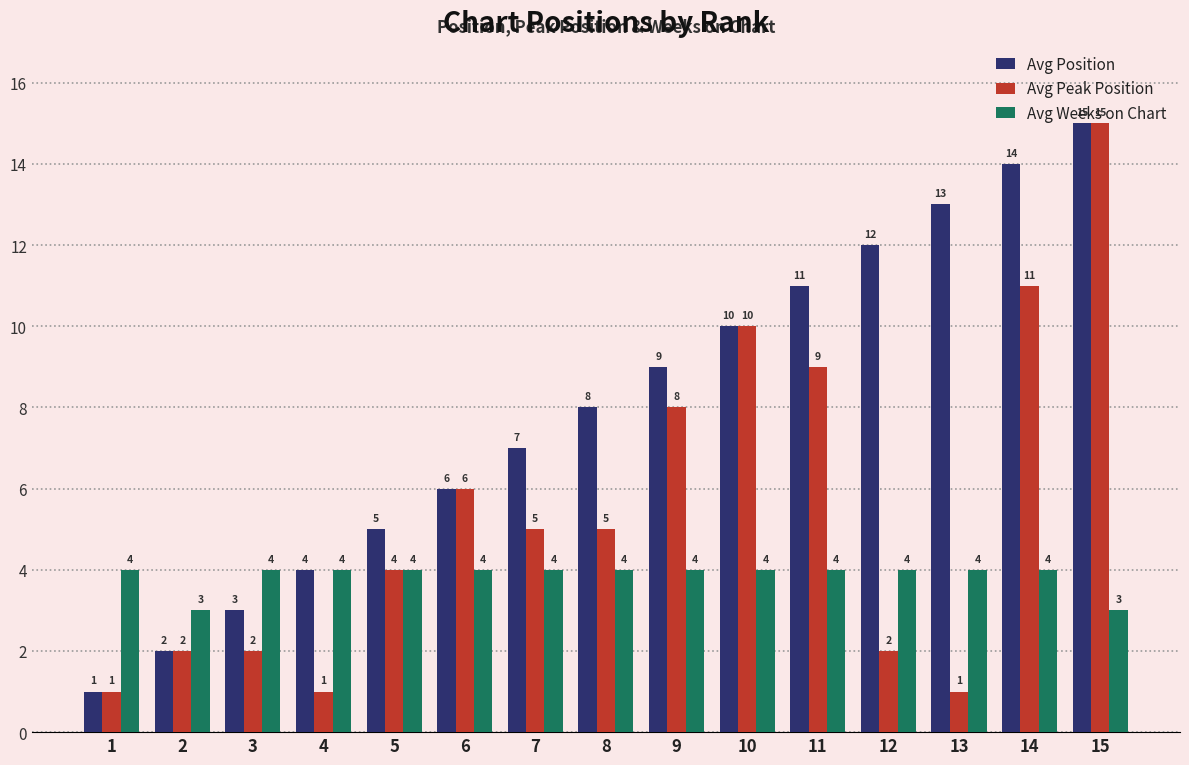

What is the difference between the Avg Peak Position values at 11 and 5?

5